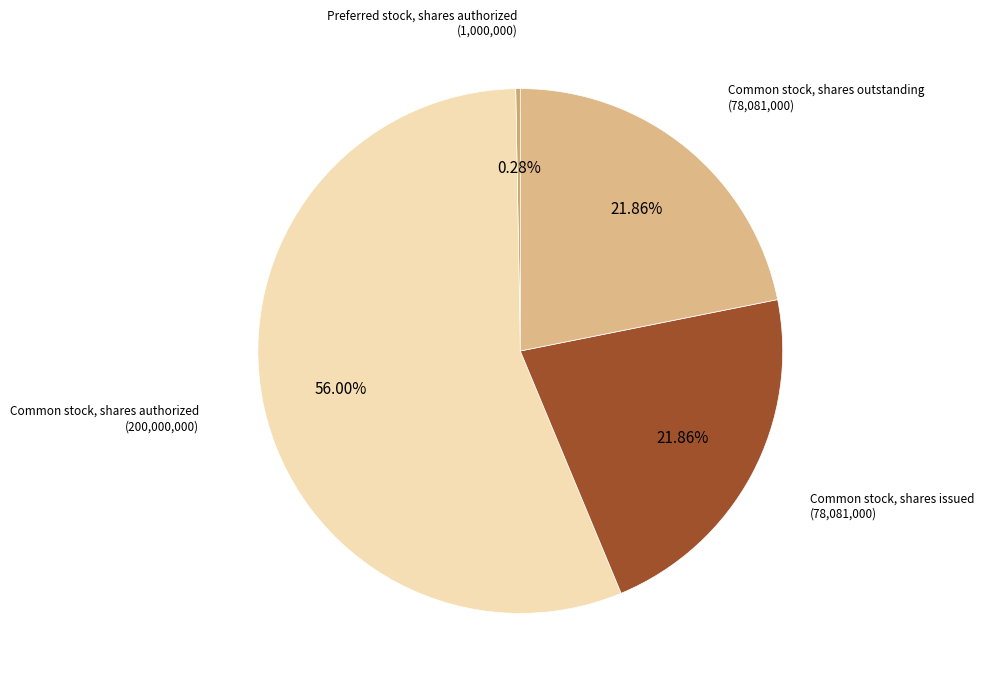

How many slices are in this pie chart?

4